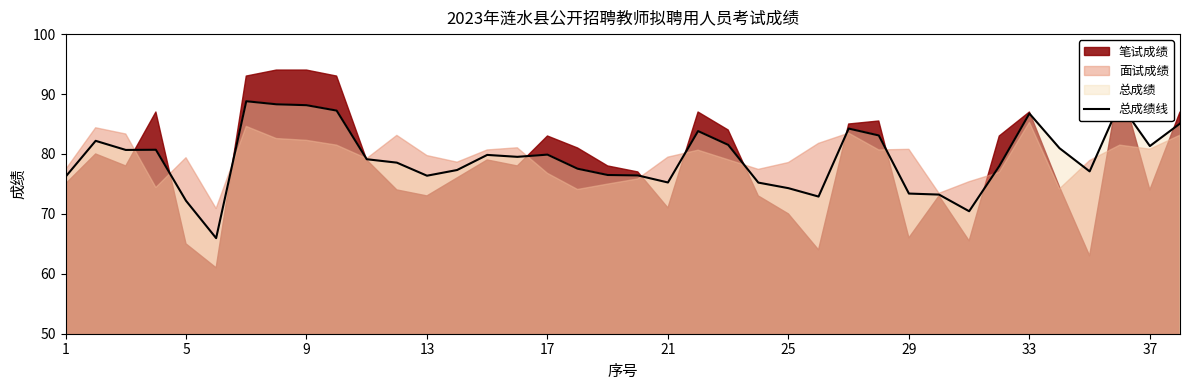

What is the average value?

79.4